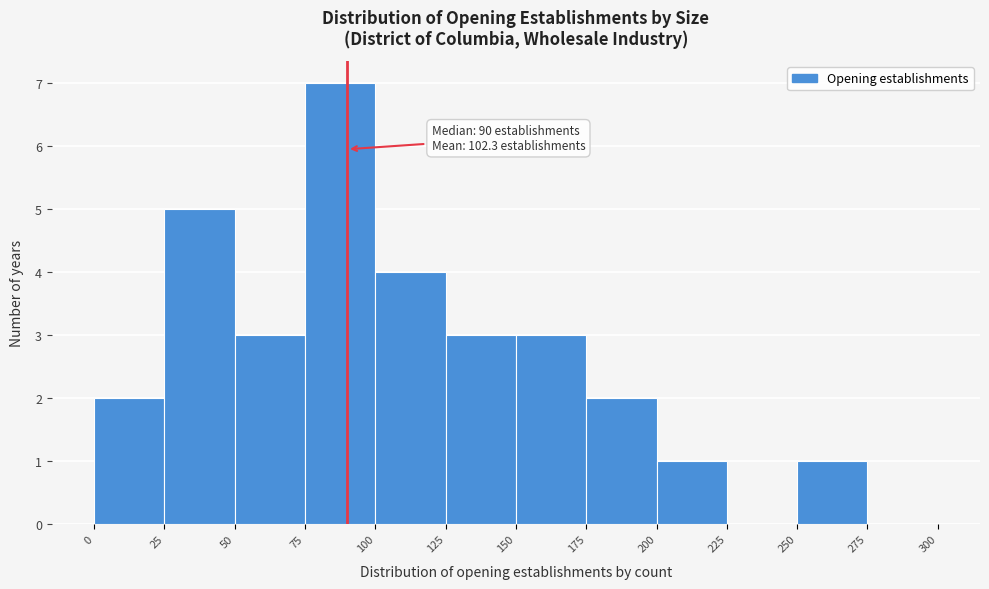

Over which range of the x-axis is the bar tallest?

75 to 100